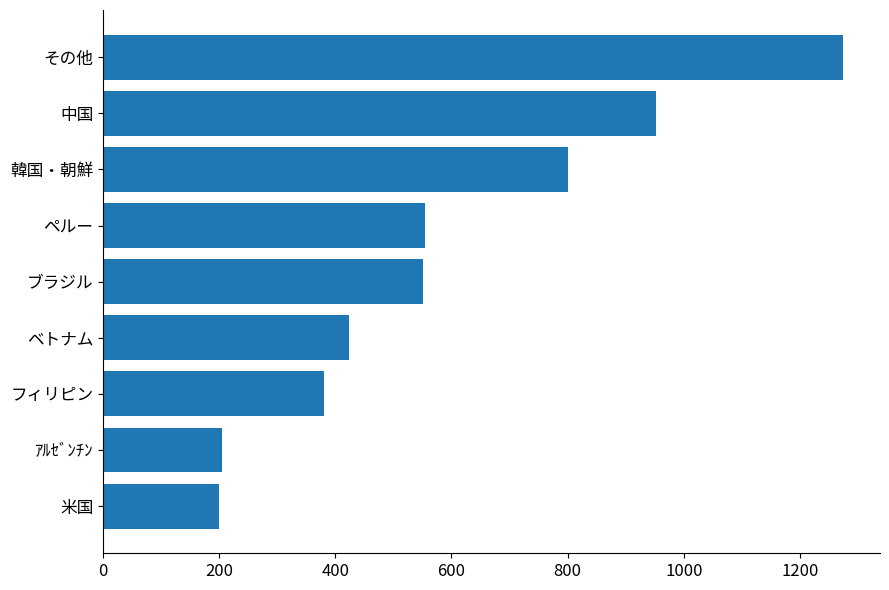

How many categories are shown in the chart?

9